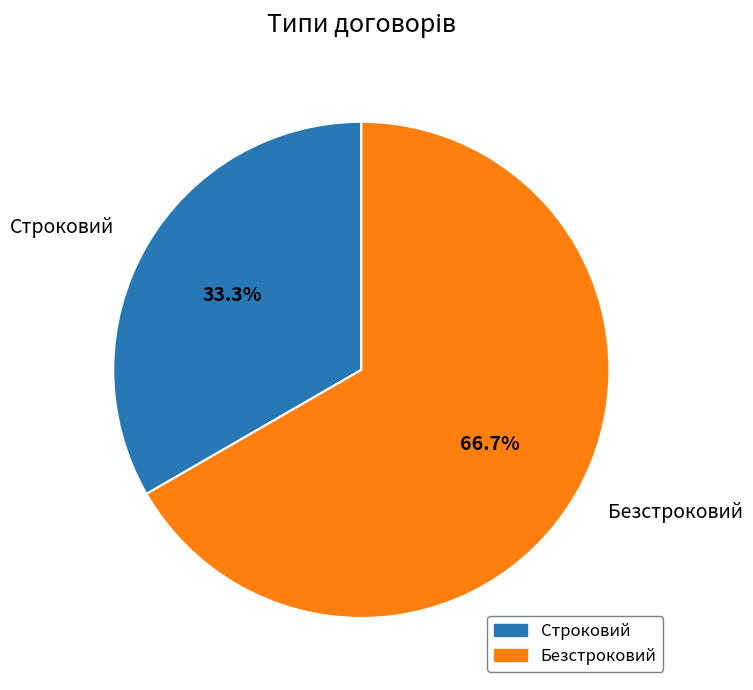

Is it true that Безстроковий is 67% of the pie?

True